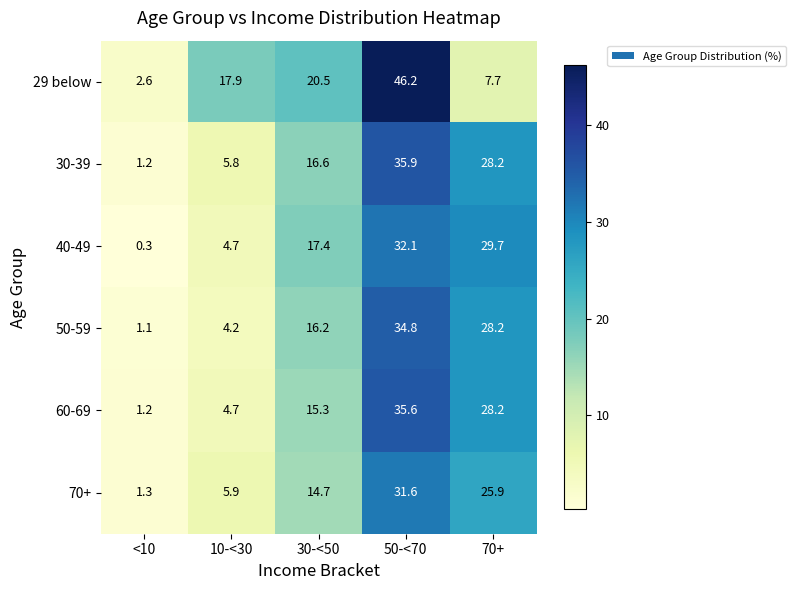

Reading left to right, extract all data points from this chart.

29 below: <10=2.6	10-<30=17.9	30-<50=20.5	50-<70=46.2	70+=7.7
30-39: <10=1.2	10-<30=5.8	30-<50=16.6	50-<70=35.9	70+=28.2
40-49: <10=0.3	10-<30=4.7	30-<50=17.4	50-<70=32.1	70+=29.7
50-59: <10=1.1	10-<30=4.2	30-<50=16.2	50-<70=34.8	70+=28.2
60-69: <10=1.2	10-<30=4.7	30-<50=15.3	50-<70=35.6	70+=28.2
70+: <10=1.3	10-<30=5.9	30-<50=14.7	50-<70=31.6	70+=25.9